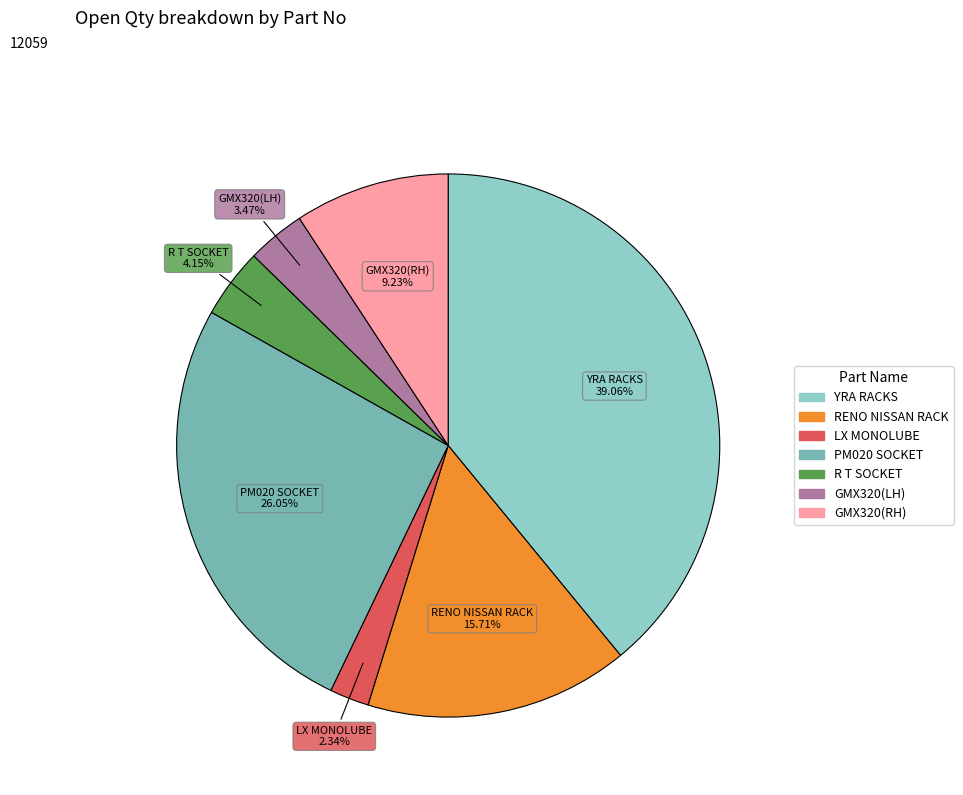

How many segments does this pie chart have?

7